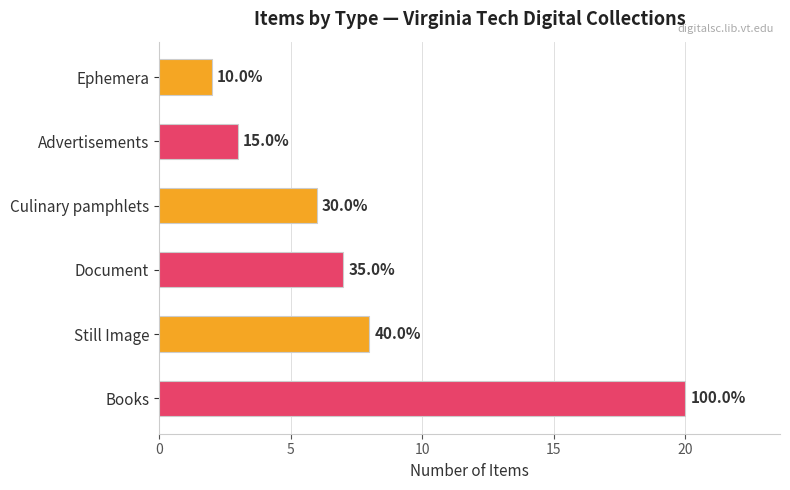

Does the chart contain any negative values?

No